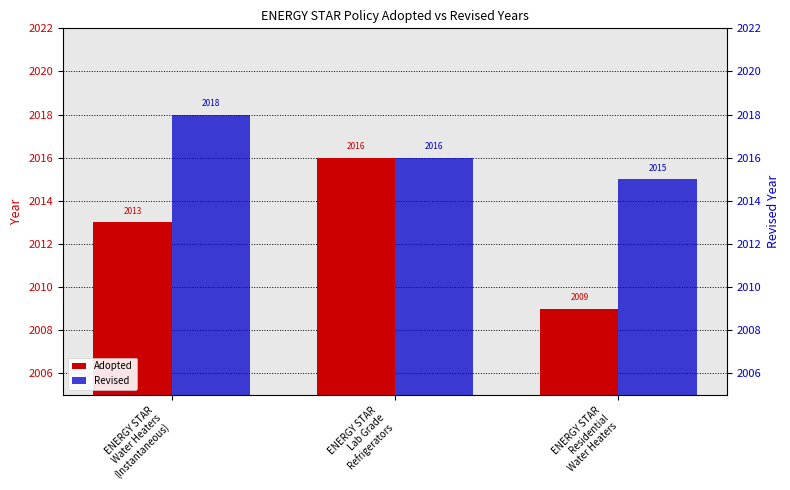

Reading left to right, what are all the values shown in this chart?

Adopted: ENERGY STAR
Water Heaters
(Instantaneous)=2013	ENERGY STAR
Lab Grade
Refrigerators=2016	ENERGY STAR
Residential
Water Heaters=2009
Revised: ENERGY STAR
Water Heaters
(Instantaneous)=2018	ENERGY STAR
Lab Grade
Refrigerators=2016	ENERGY STAR
Residential
Water Heaters=2015